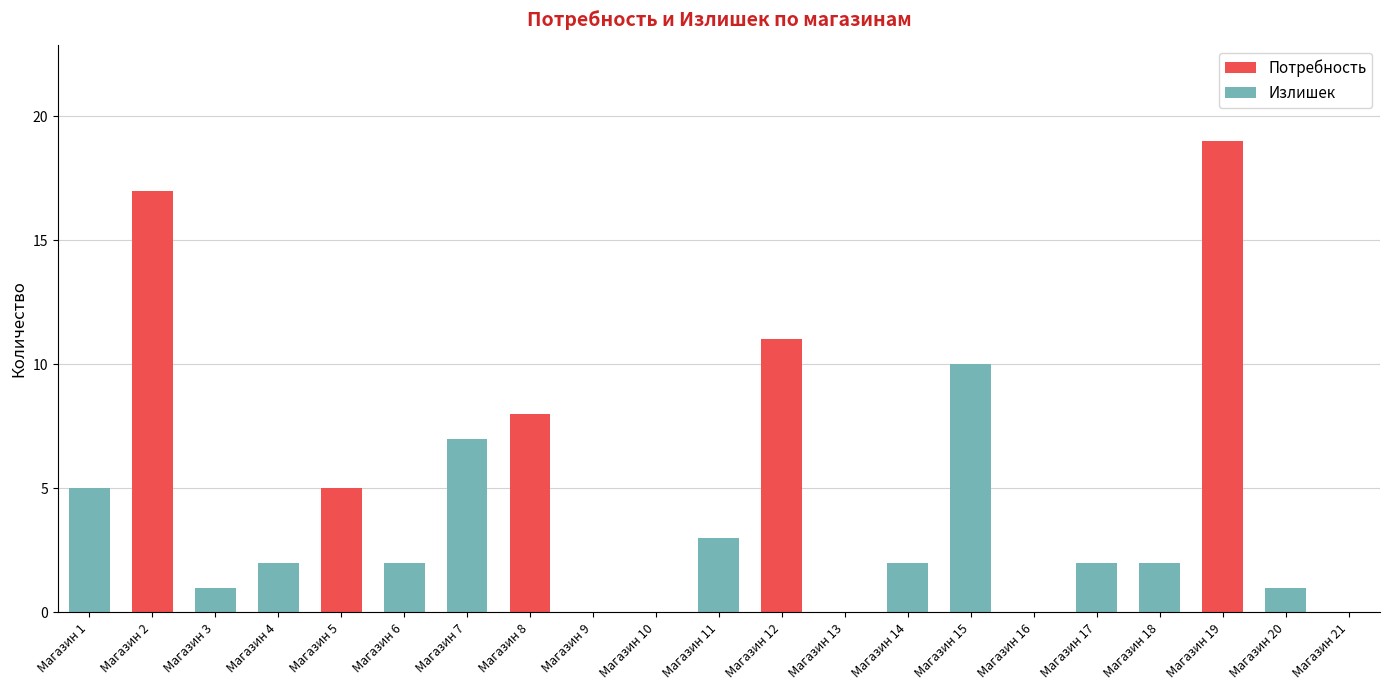

At which category is the sum across all series the highest?

Магазин 19